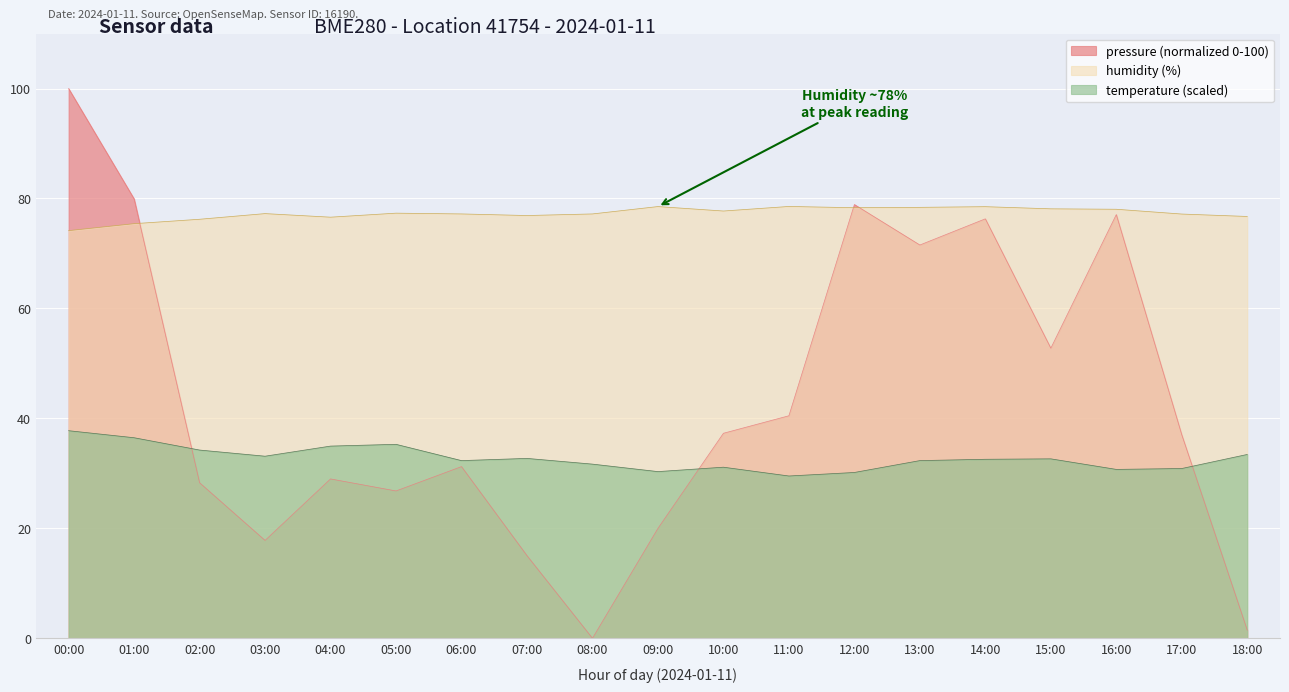

At which label is humidity closest to 76?

02:00